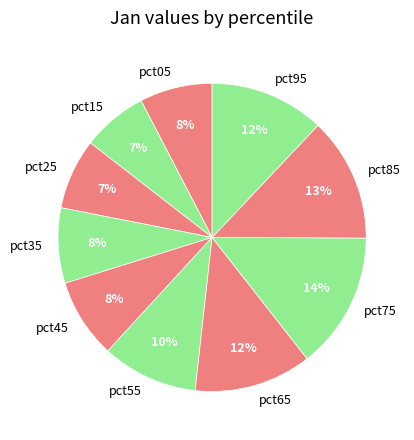

To the nearest percent, what percentage of the pie is pct05?

8%